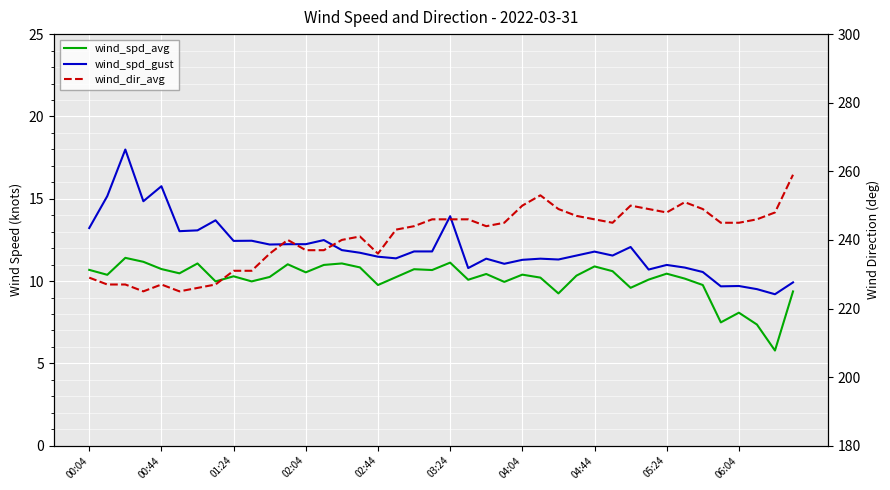

Rank the categories by wind_spd_avg value from lowest to highest.

38, 37, 35, 36, 26, 39, 30, 16, 34, 23, 04:44, 06:04, 21, 31, 33, 25, 17, 10, 05:24, 27, 00:44, 24, 22, 32, 03:24, 12, 29, 19, 00:04, 18, 02:44, 15, 28, 13, 11, 04:04, 14, 20, 02:04, 01:24